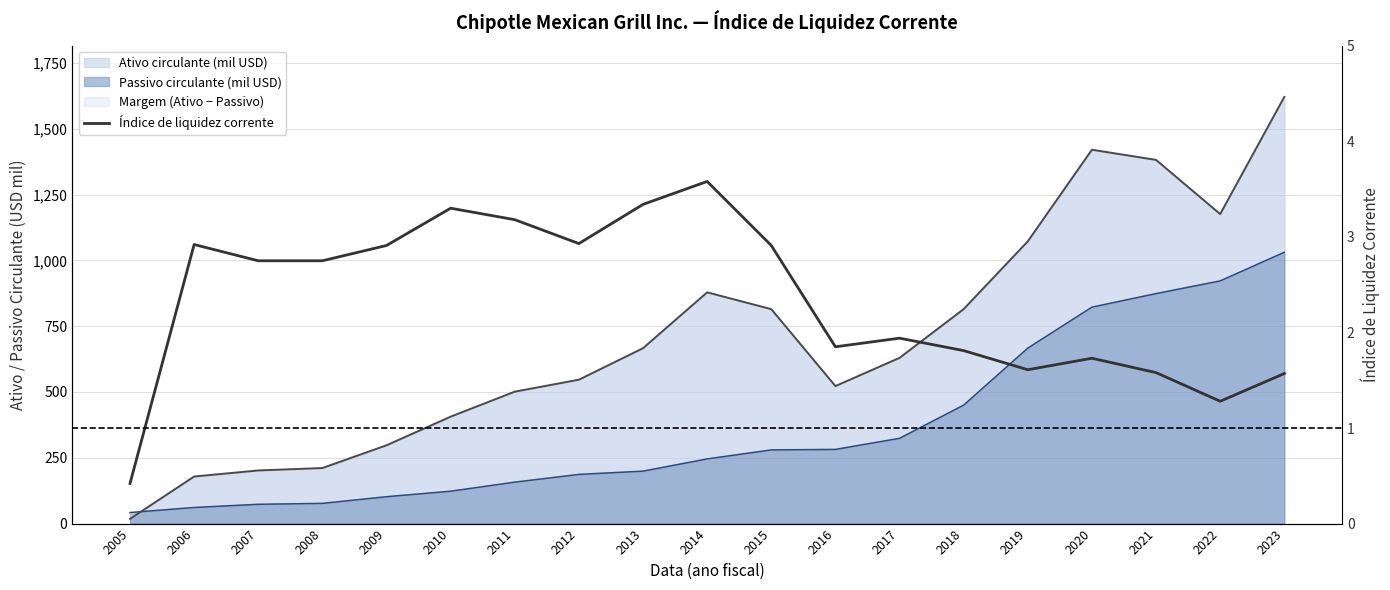

Read the value at 2013.

3.3